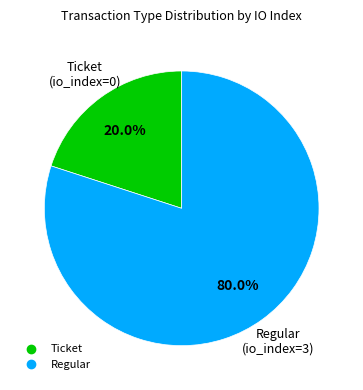

Is the sum of Regular and Ticket greater than half?

Yes